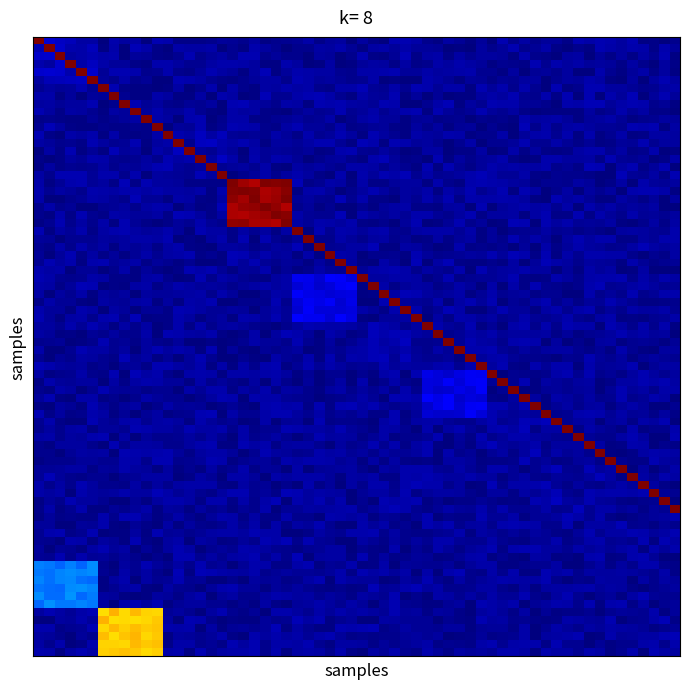

At how many categories does at least one series exceed 9722709?

1